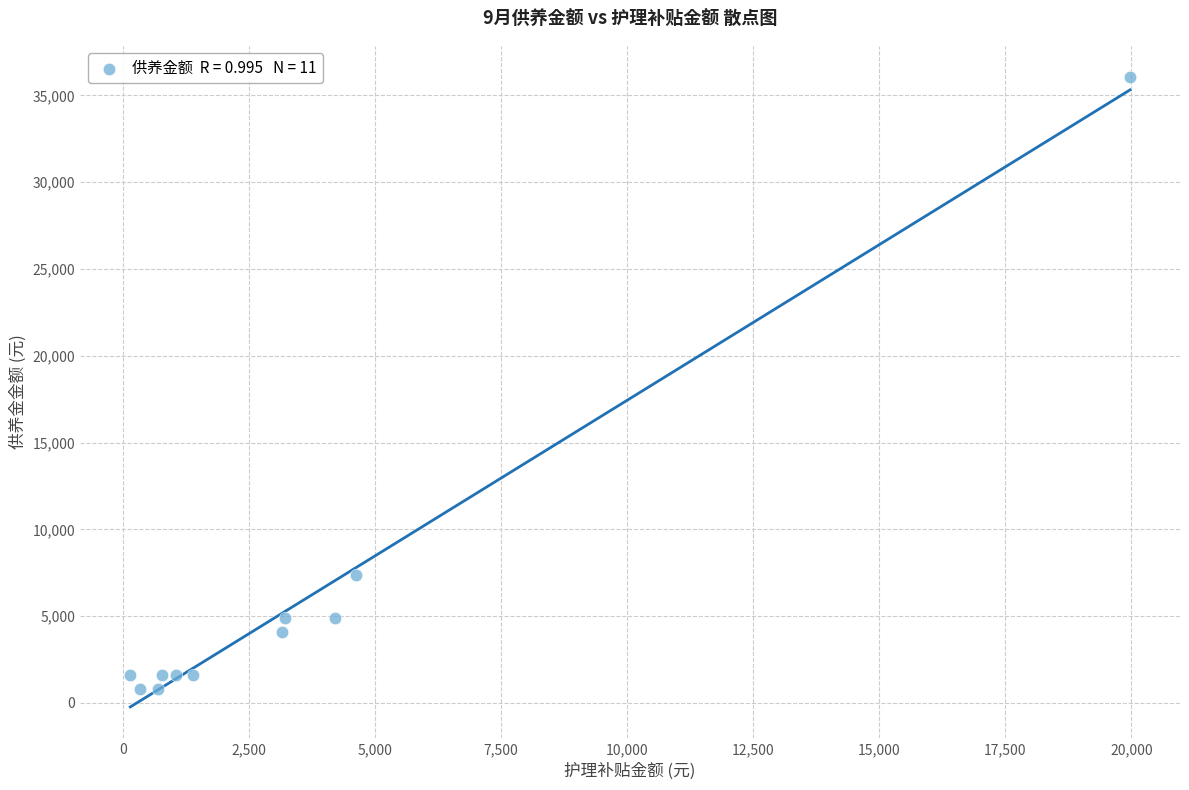

What is the range of X values (max minus min)?

19825